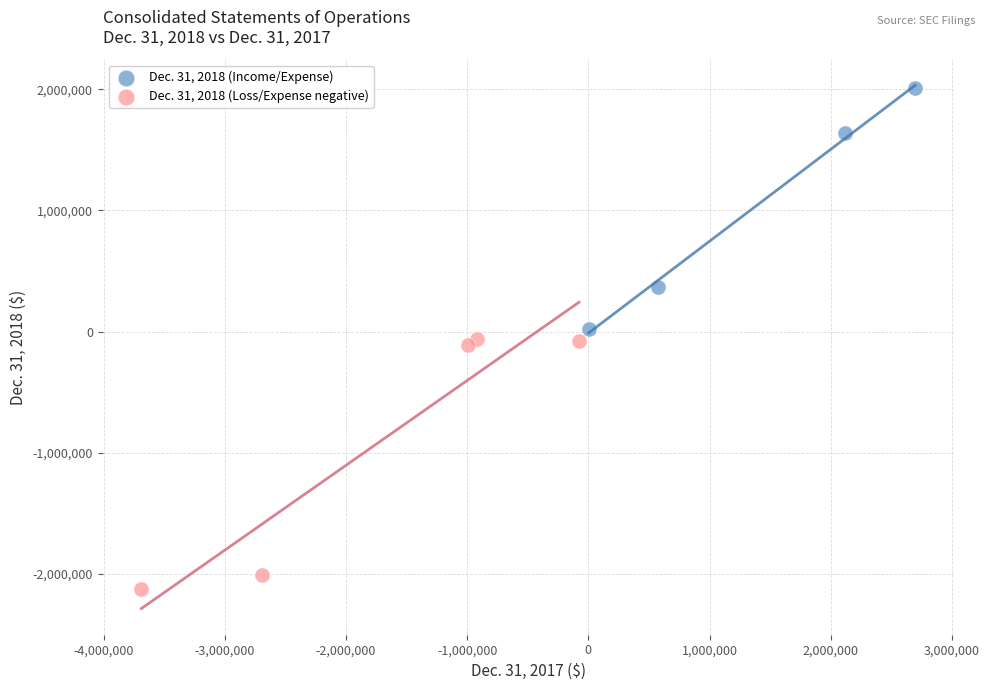

Which series reaches the minimum Y coordinate?

Dec. 31, 2018 (Loss/Expense negative)